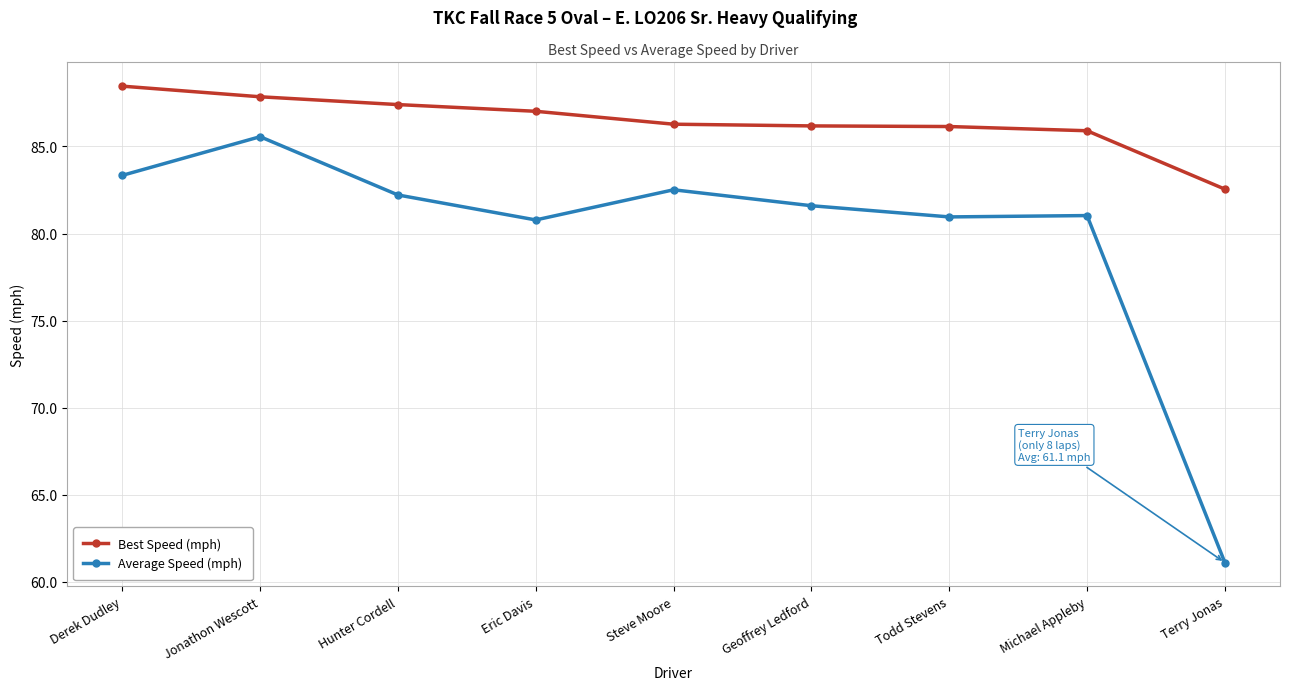

Is this an area chart (filled region under the line)?

No